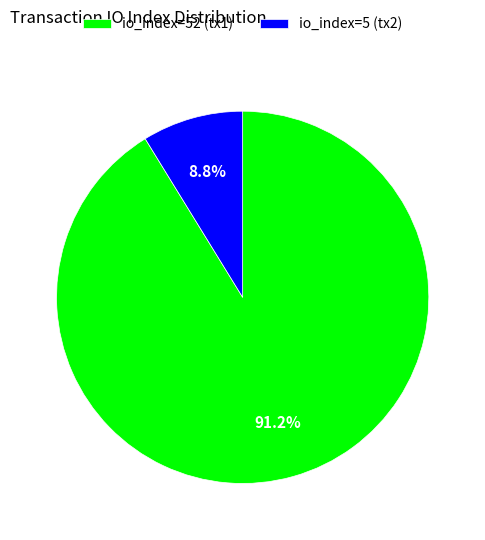

Approximately how many times larger is the value at io_index=52 (tx1) compared to io_index=5 (tx2)?

10.4